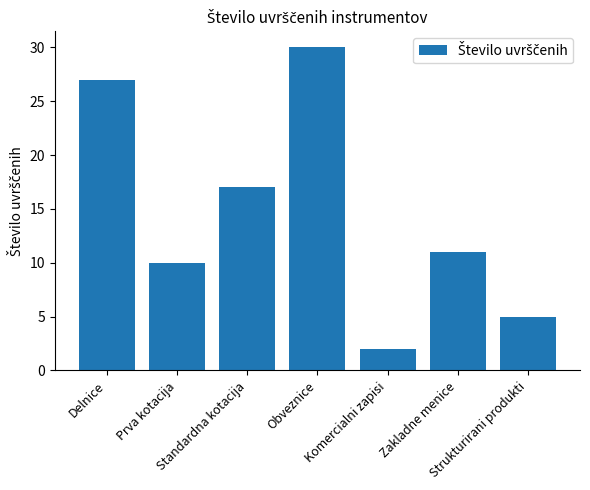

What is the average value?

15